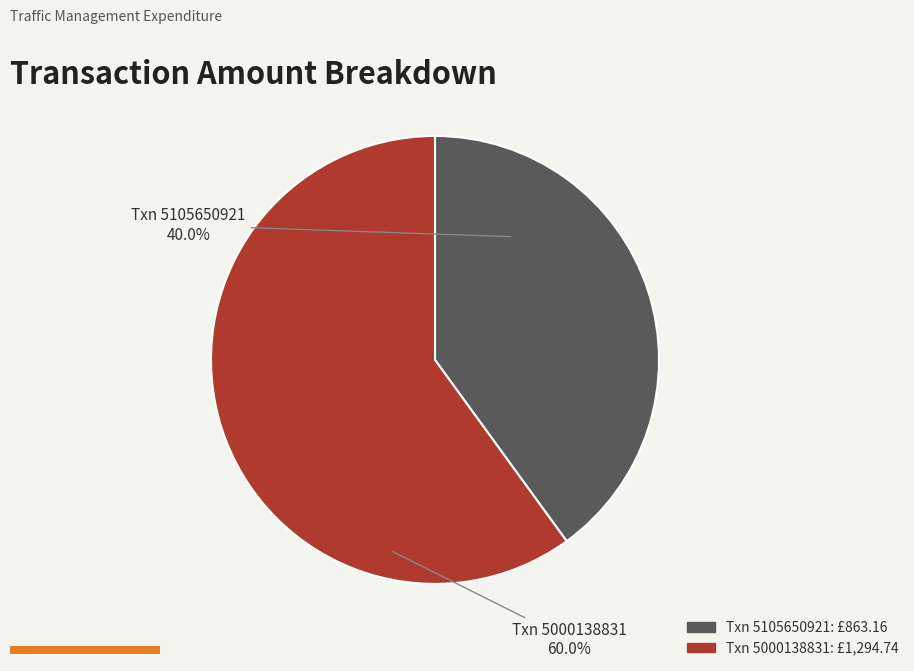

What is the majority slice?

Txn 5000138831